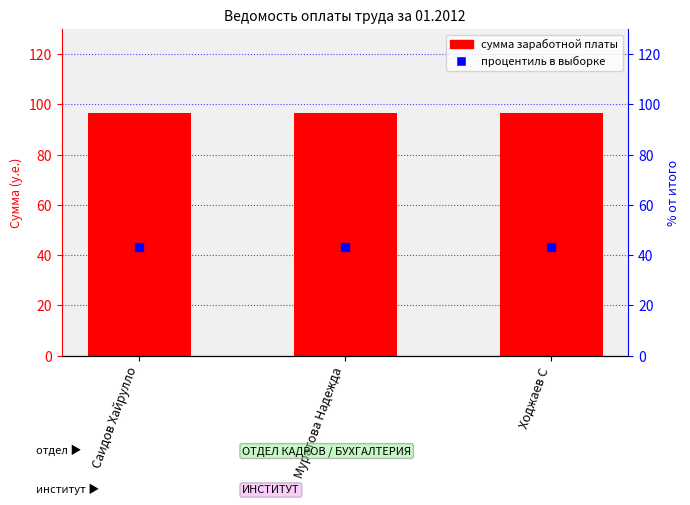

Which series has the largest total across all categories?

Сумма